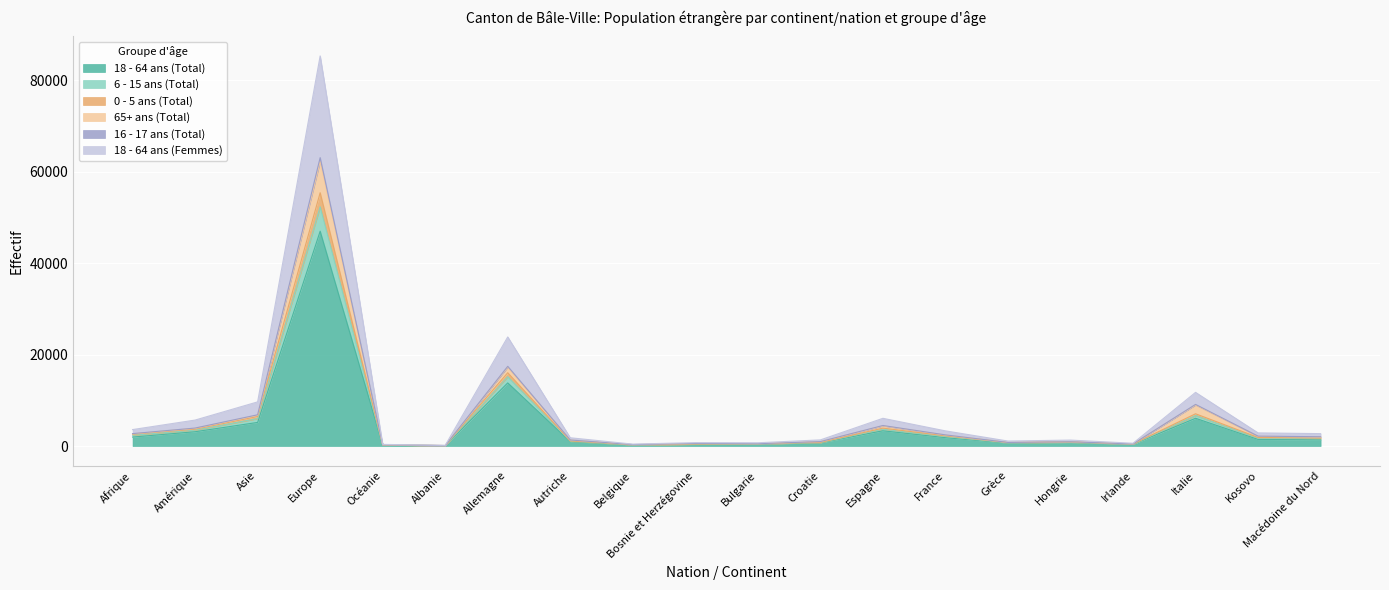

Which category has the highest value in the 18 - 64 ans (Total) series?

Europe